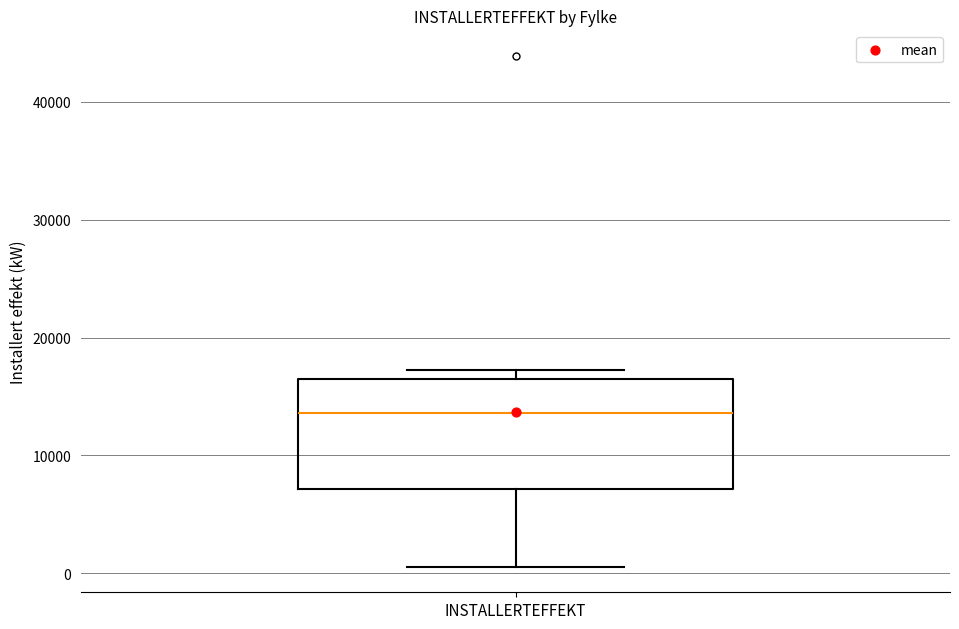

Transcribe this box plot: give where the median line is, the range the box spans, and where the two whiskers end, as read against the y-axis. The values are not printed on the chart, so give them approximately, as read against the axis.

median 14000, box 7000 to 16000, whiskers 1000 to 17000